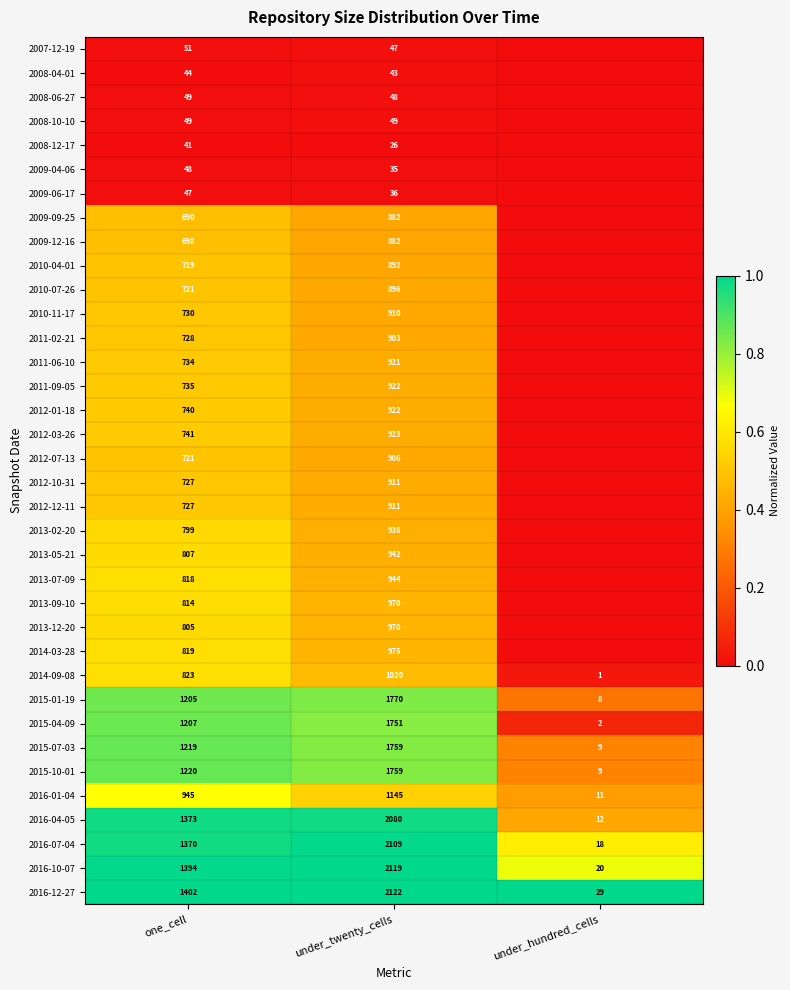

What is the maximum value for 2016-12-27?

2122